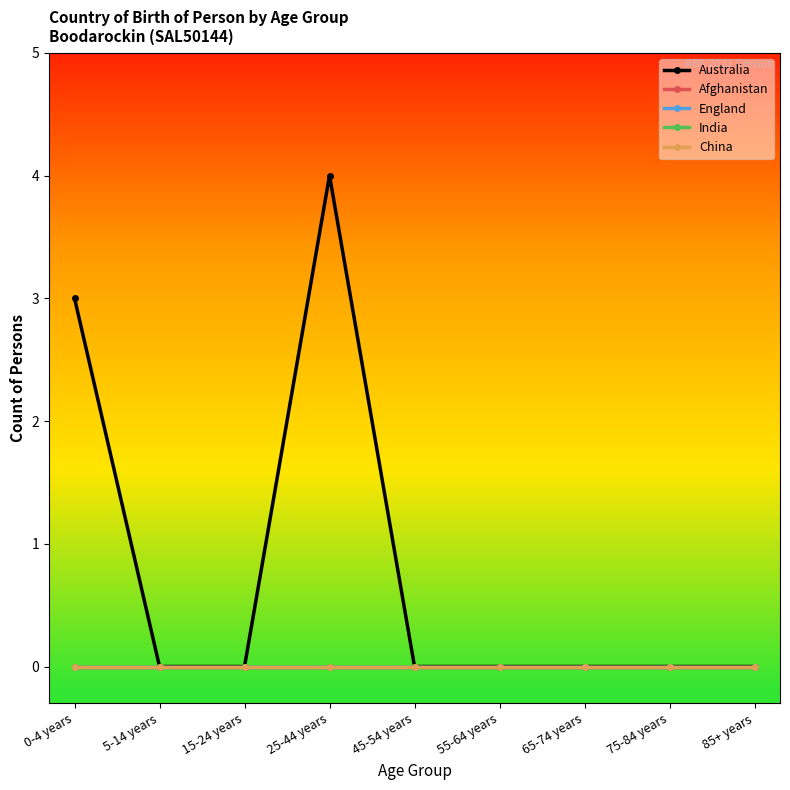

What is the label of the 8th point from the right?

5-14 years